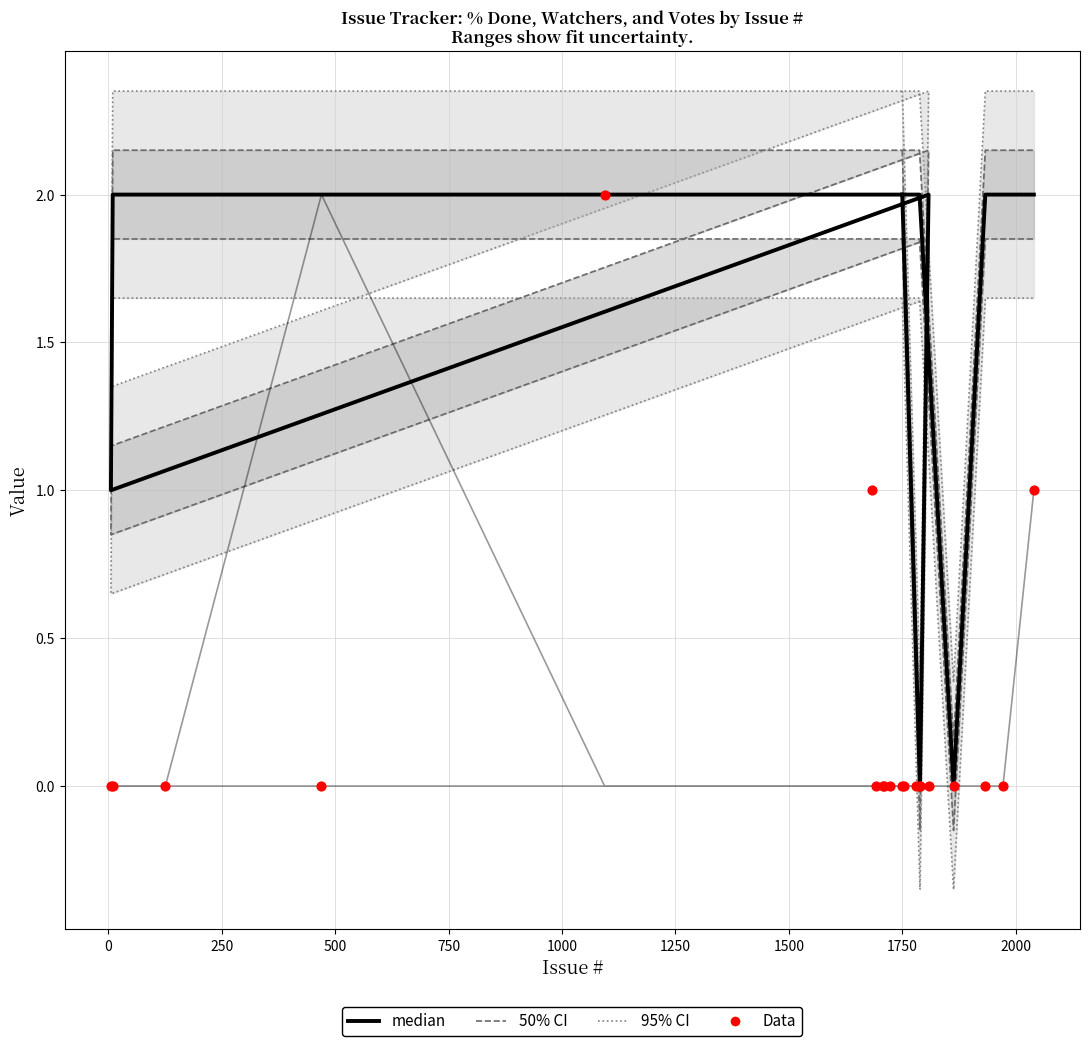

Is the value of 95% CI at 750 greater than the value of Votes at 17?

Yes